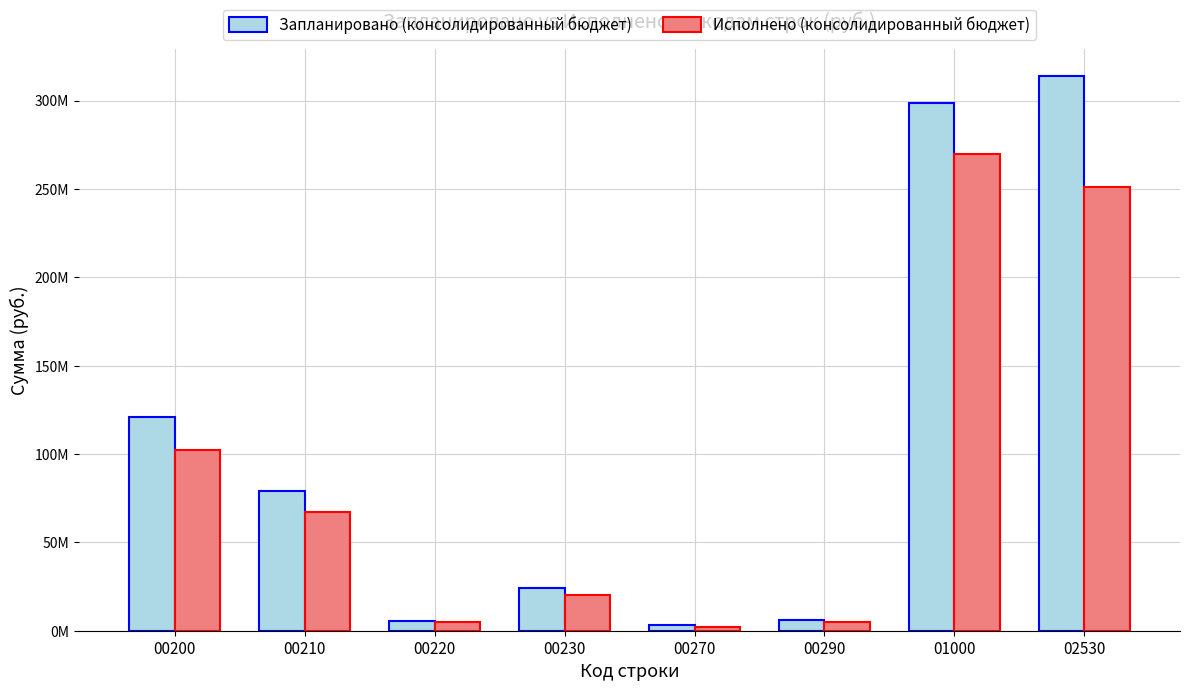

Reading left to right, what are all the values shown in this chart?

Запланировано (консолидированный бюджет): 121099260.6	78905531.8	5276551.2	24112518.9	3479500.0	6128100.0	298594900.0	313772922.2
Исполнено (консолидированный бюджет): 102447406.9	67330764.3	4960236.8	20323412.9	2376215.7	5073471.0	269575667.5	251134257.8